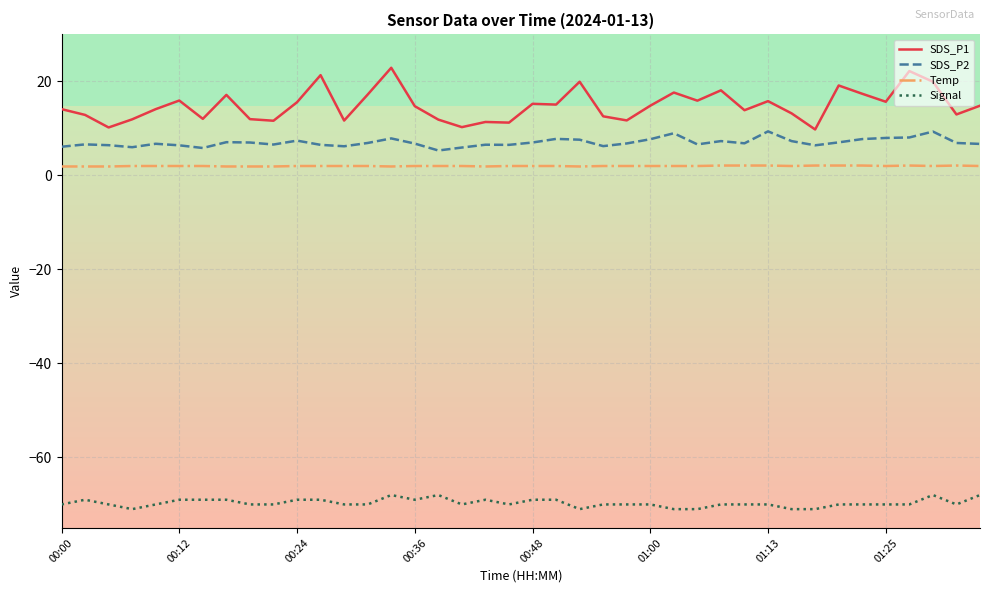

True or false: Signal and Temp cross at least once.

False